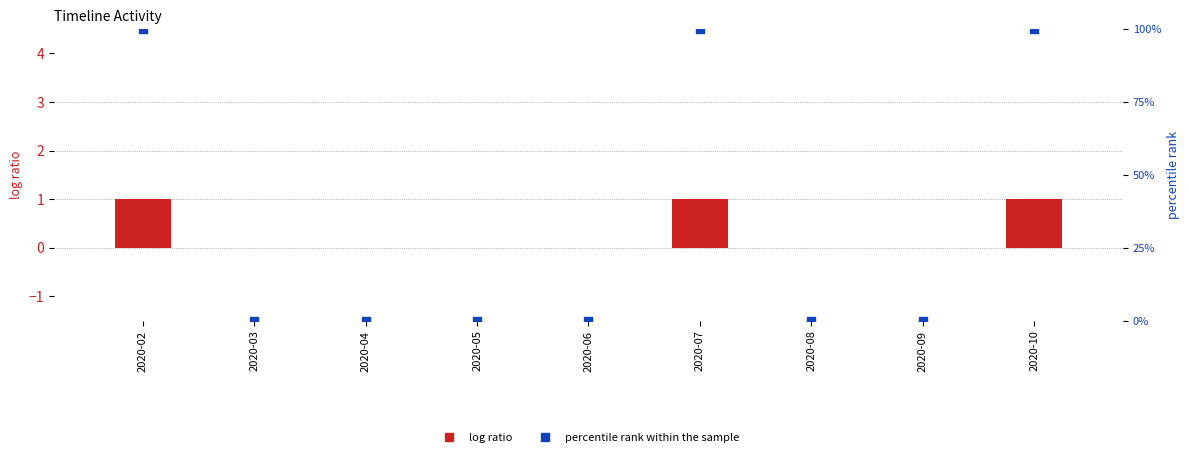

What is the total value across all series at 2020-10?

101